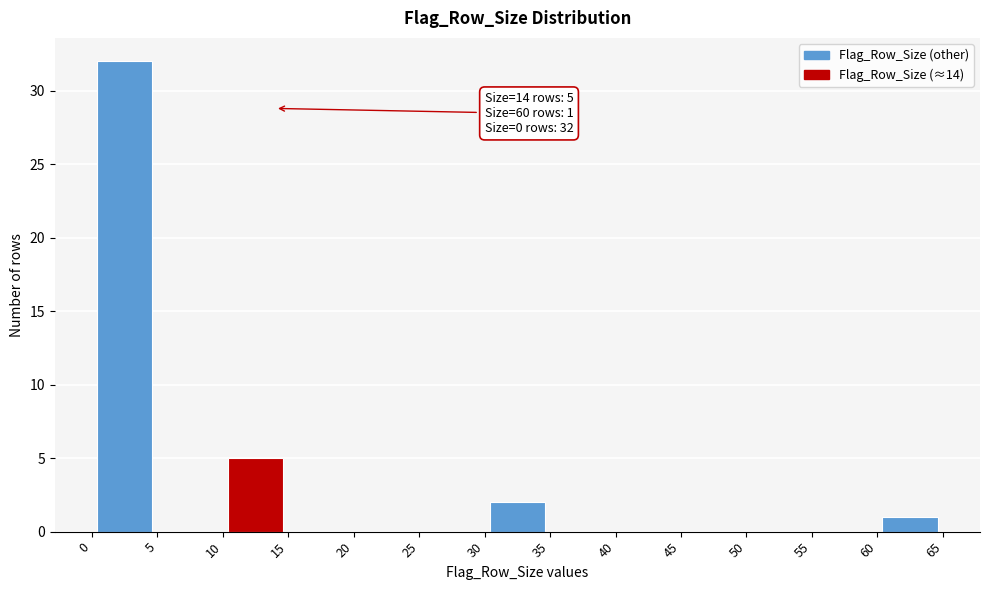

Which range on the x-axis has the tallest bar?

0 to 5